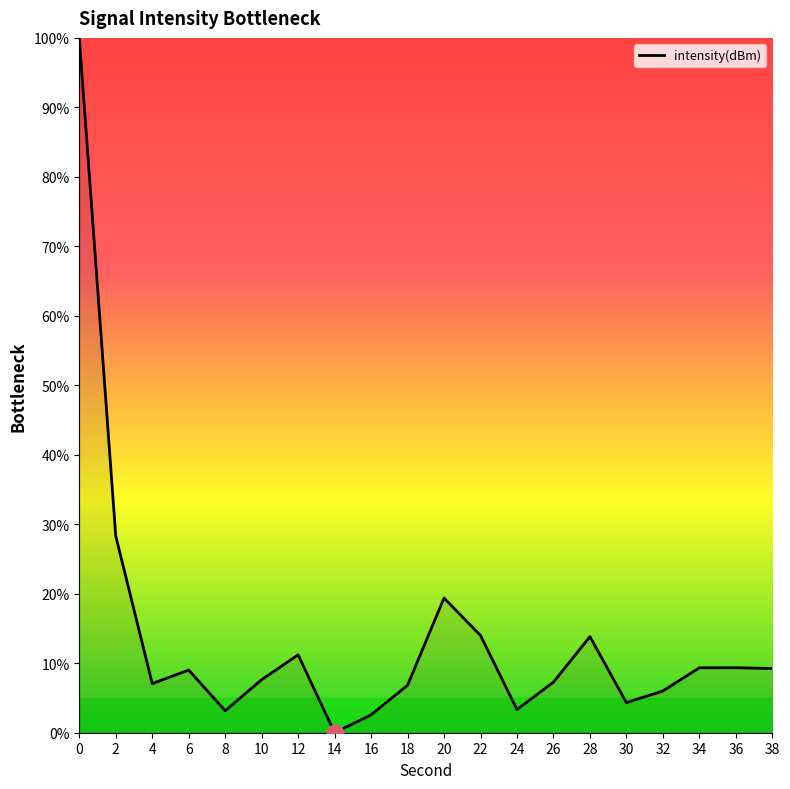

What is the difference between the maximum and minimum values?

100.0